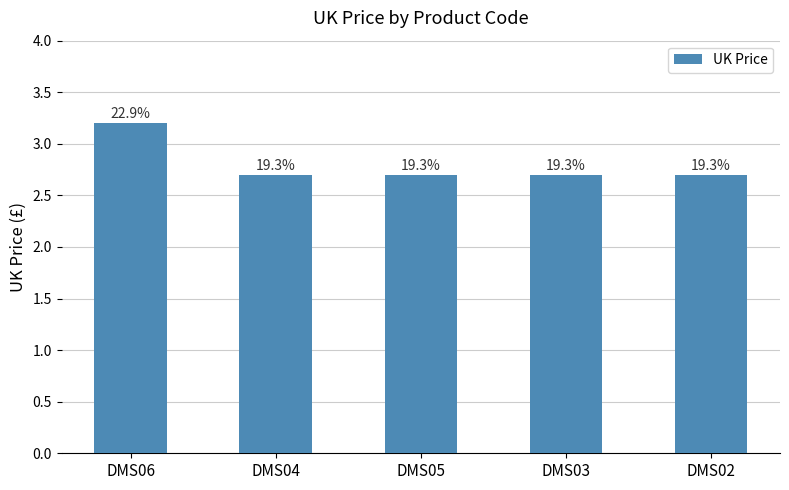

How many bars are there in total?

5